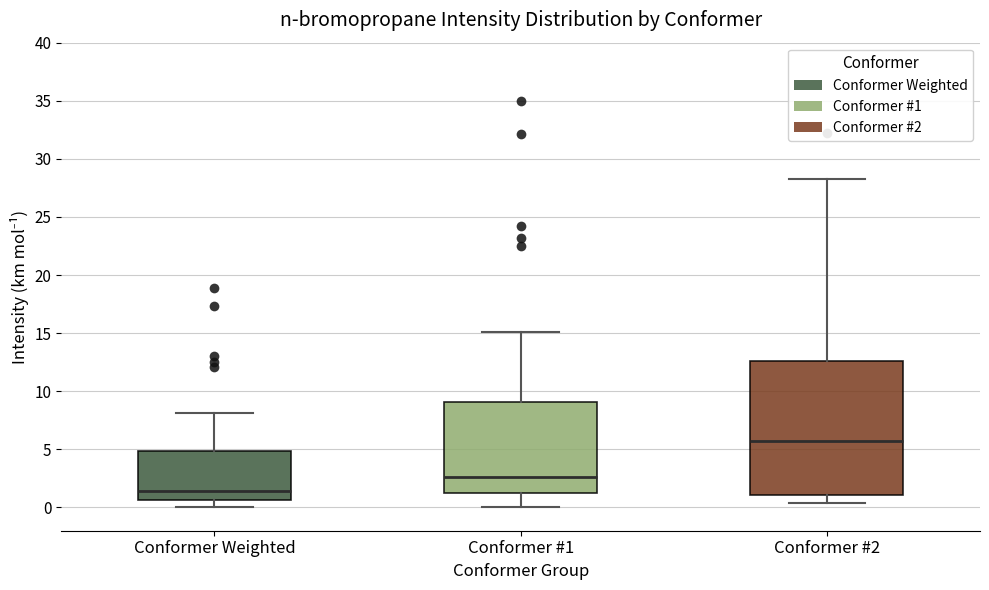

Comparing the boxes themselves (not the whiskers), which one is the tallest?

Conformer #2